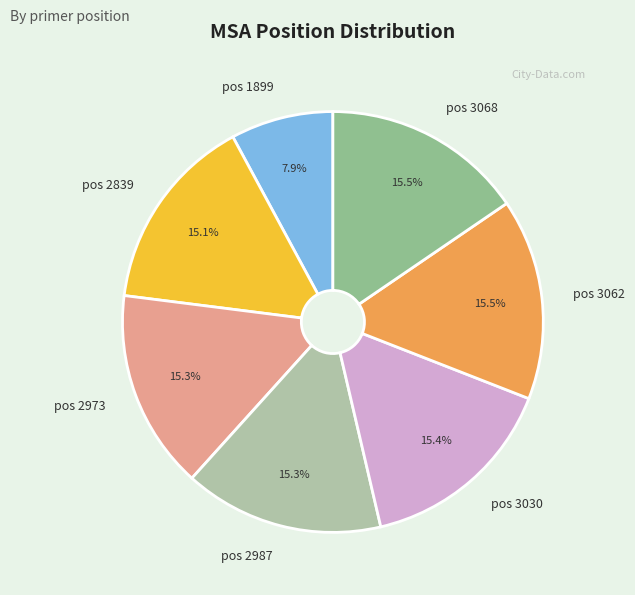

What portion of the pie excludes pos 3062?

84.5%